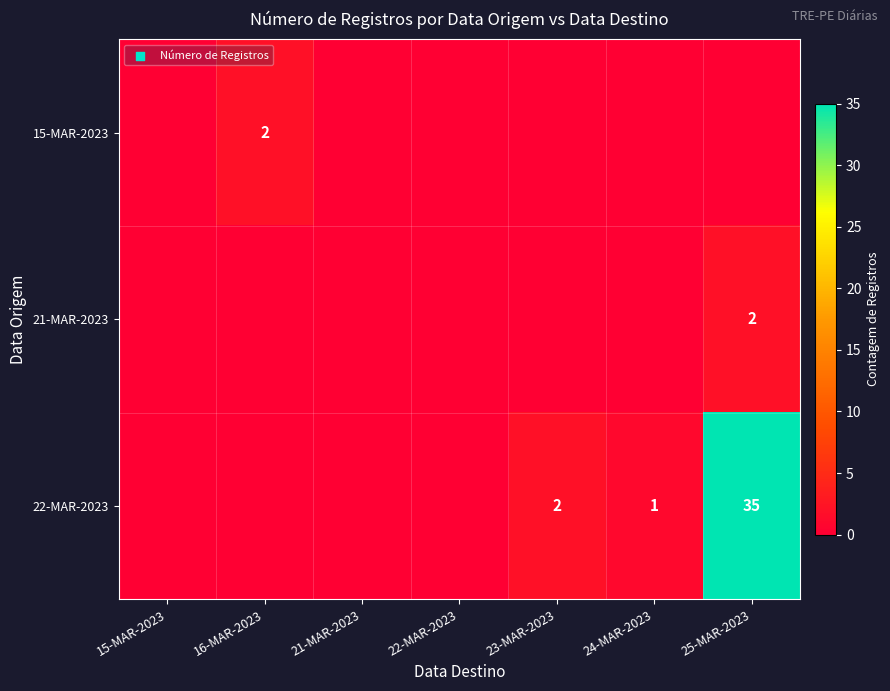

Between 25-MAR-2023 and 15-MAR-2023, which is larger?

25-MAR-2023